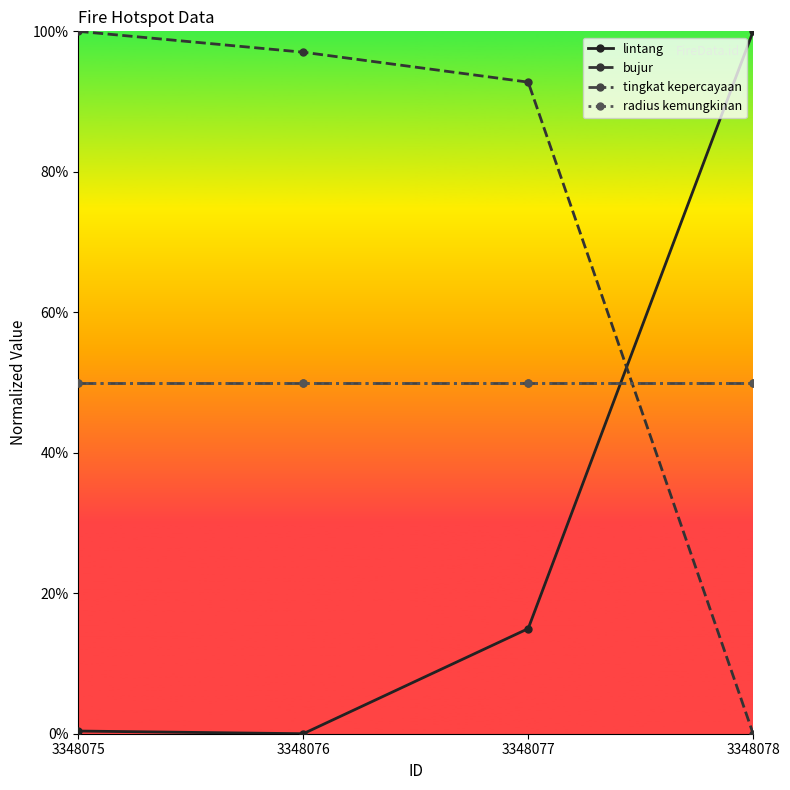

What value does the tingkat kepercayaan series have at 3348078?

0.5